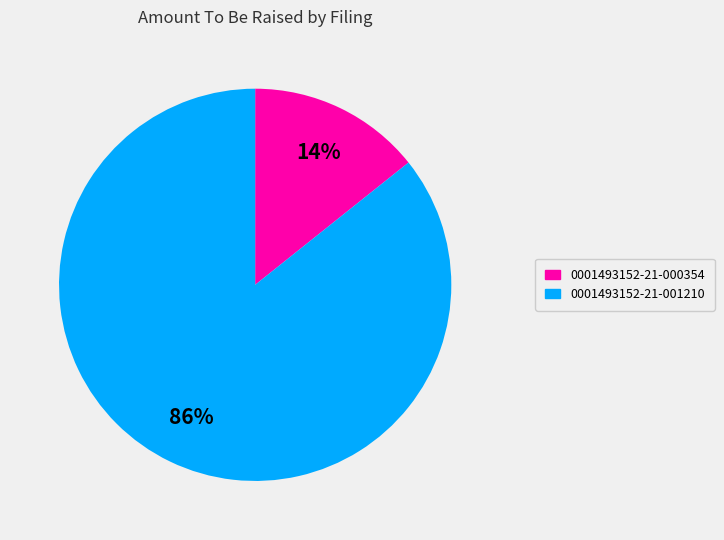

Count the number of slices in the pie.

2